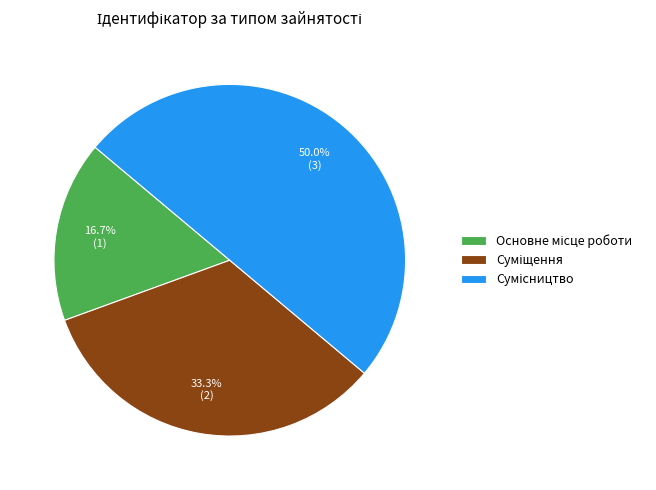

The Суміщення slice represents 33% of the pie. True or false?

True